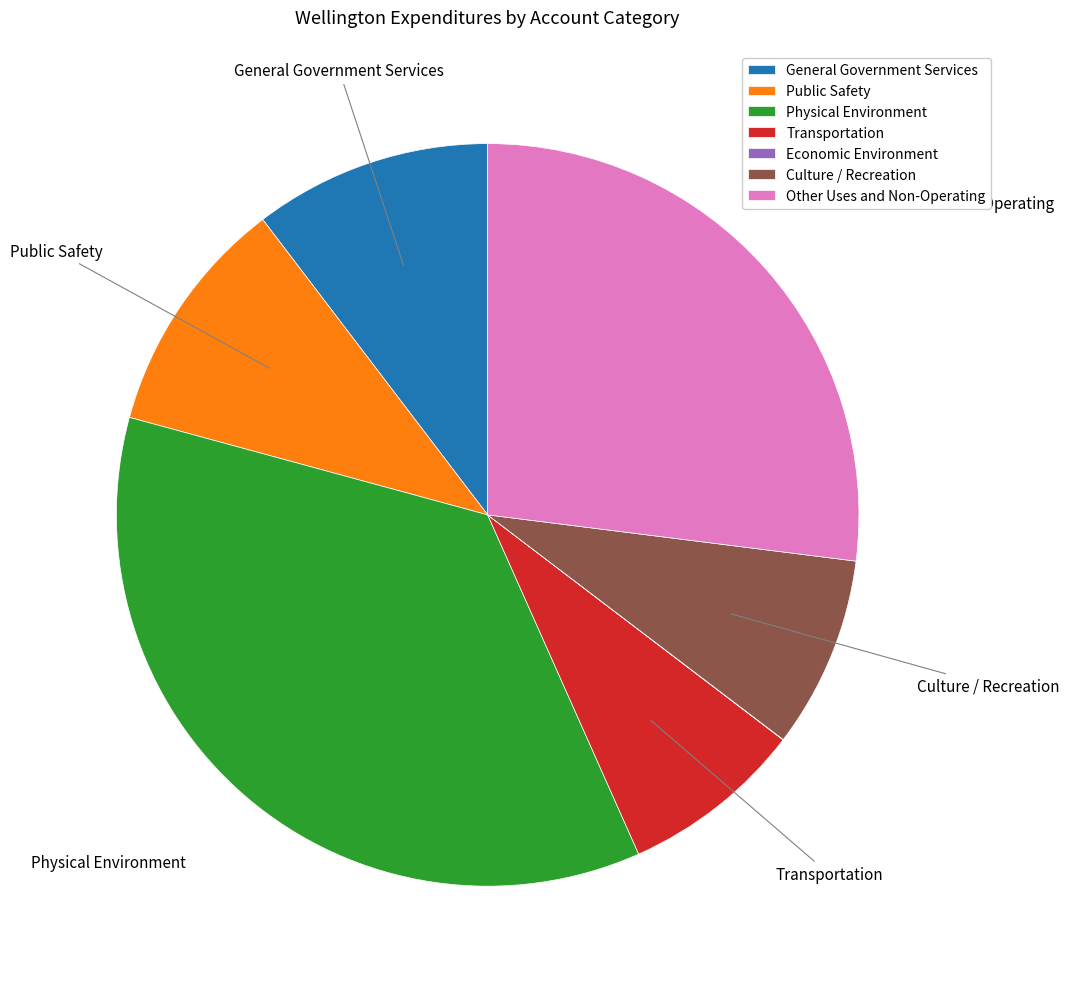

Do Physical Environment and Other Uses and Non-Operating together represent more than half of the pie?

Yes